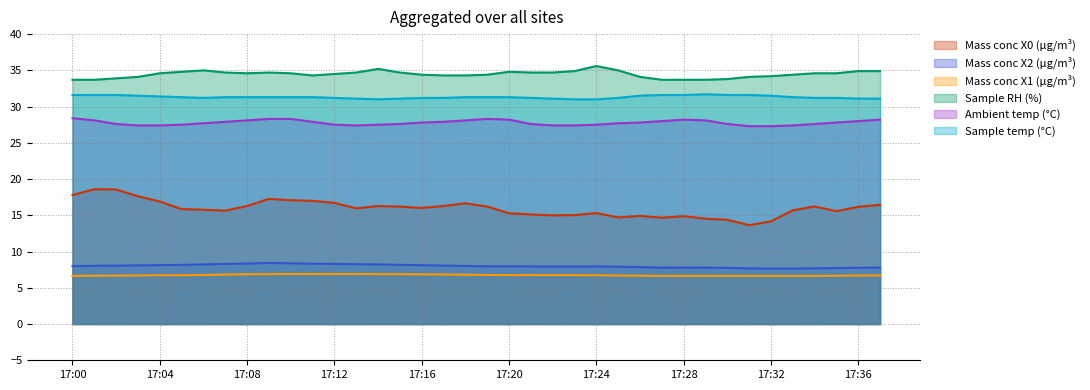

What is the average value of the Ambient temp (°C) series?

27.8